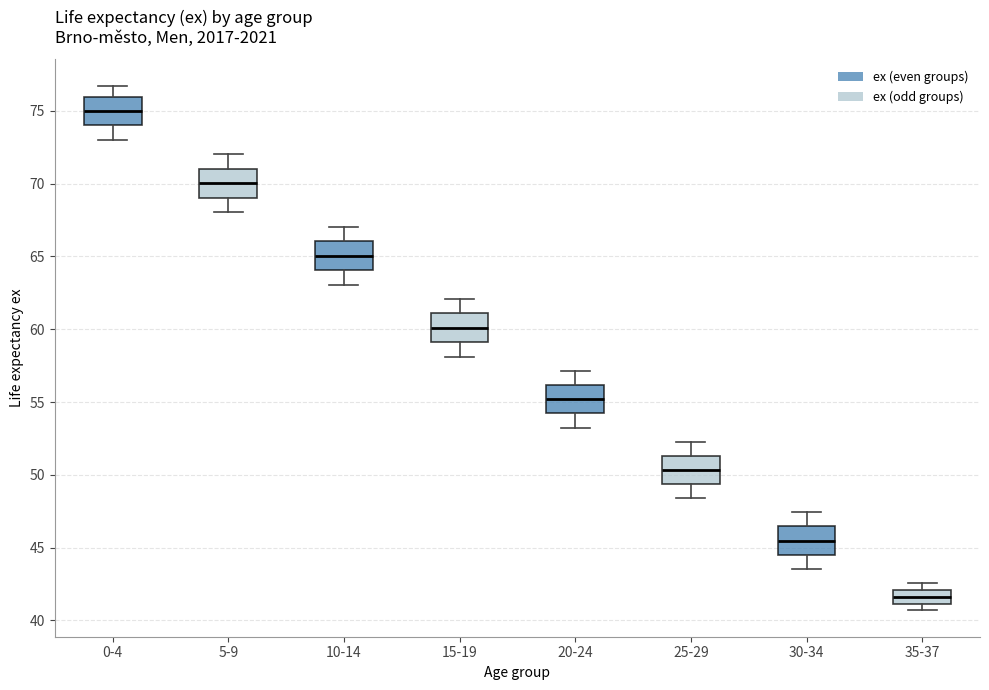

Reading left to right, read every box against the y-axis: the position of its median line, the range the box covers, and the ends of its whiskers. The values are not printed on the chart, so give them approximately, as read against the axis.

0-4: median 75.0, box 74.0 to 76.0, whiskers 73.0 to 76.5
5-9: median 70.0, box 69.0 to 71.0, whiskers 68.0 to 72.0
10-14: median 65.0, box 64.0 to 66.0, whiskers 63.0 to 67.0
15-19: median 60.0, box 59.0 to 61.0, whiskers 58.0 to 62.0
20-24: median 55.0, box 54.0 to 56.0, whiskers 53.0 to 57.0
25-29: median 50.5, box 49.5 to 51.5, whiskers 48.5 to 52.5
30-34: median 45.5, box 44.5 to 46.5, whiskers 43.5 to 47.5
35-37: median 41.5, box 41.0 to 42.0, whiskers 40.5 to 42.5